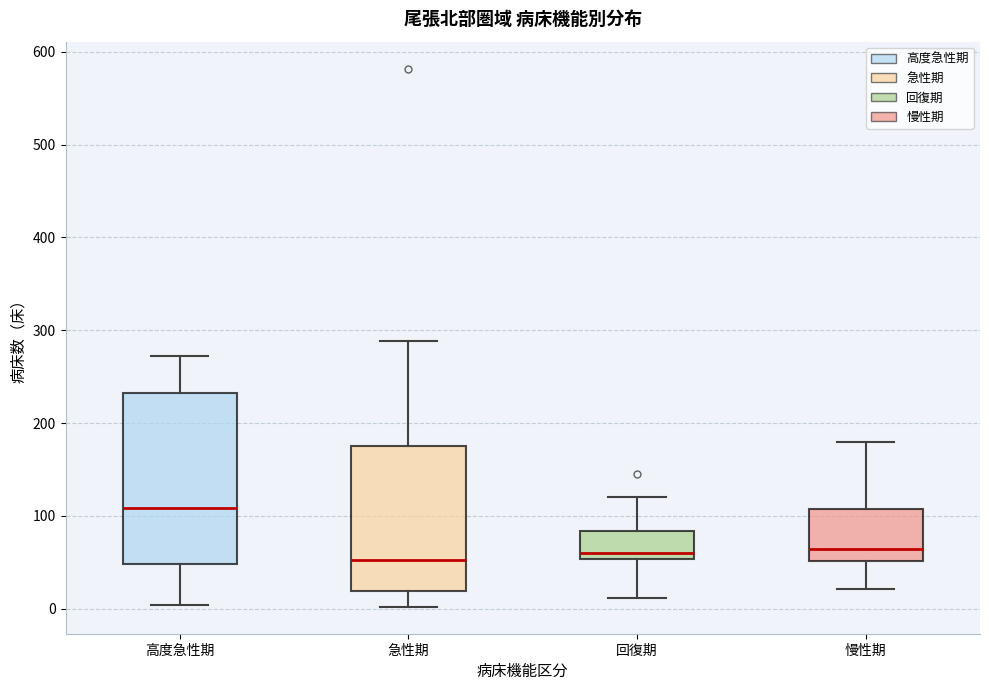

Where is the lower edge of the box for 高度急性期 on the y-axis? The values are not printed on the chart, so give them approximately, as read against the axis.

50